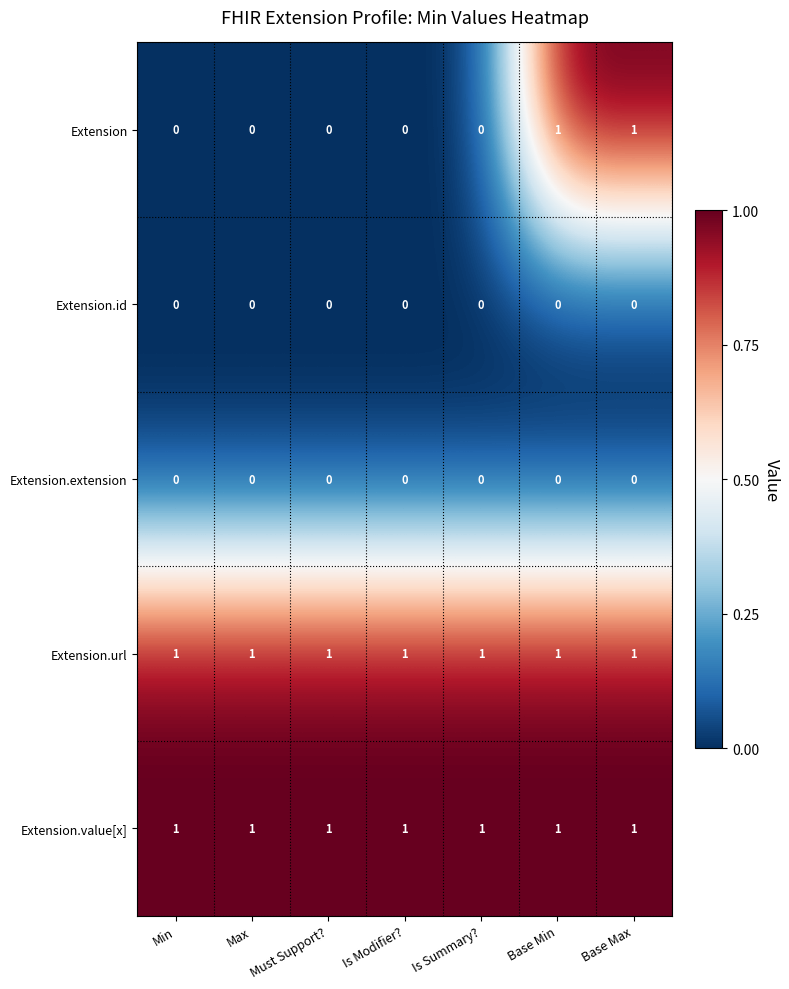

Is the value of Extension.extension at Min greater than the value of Extension.url at Base Max?

No